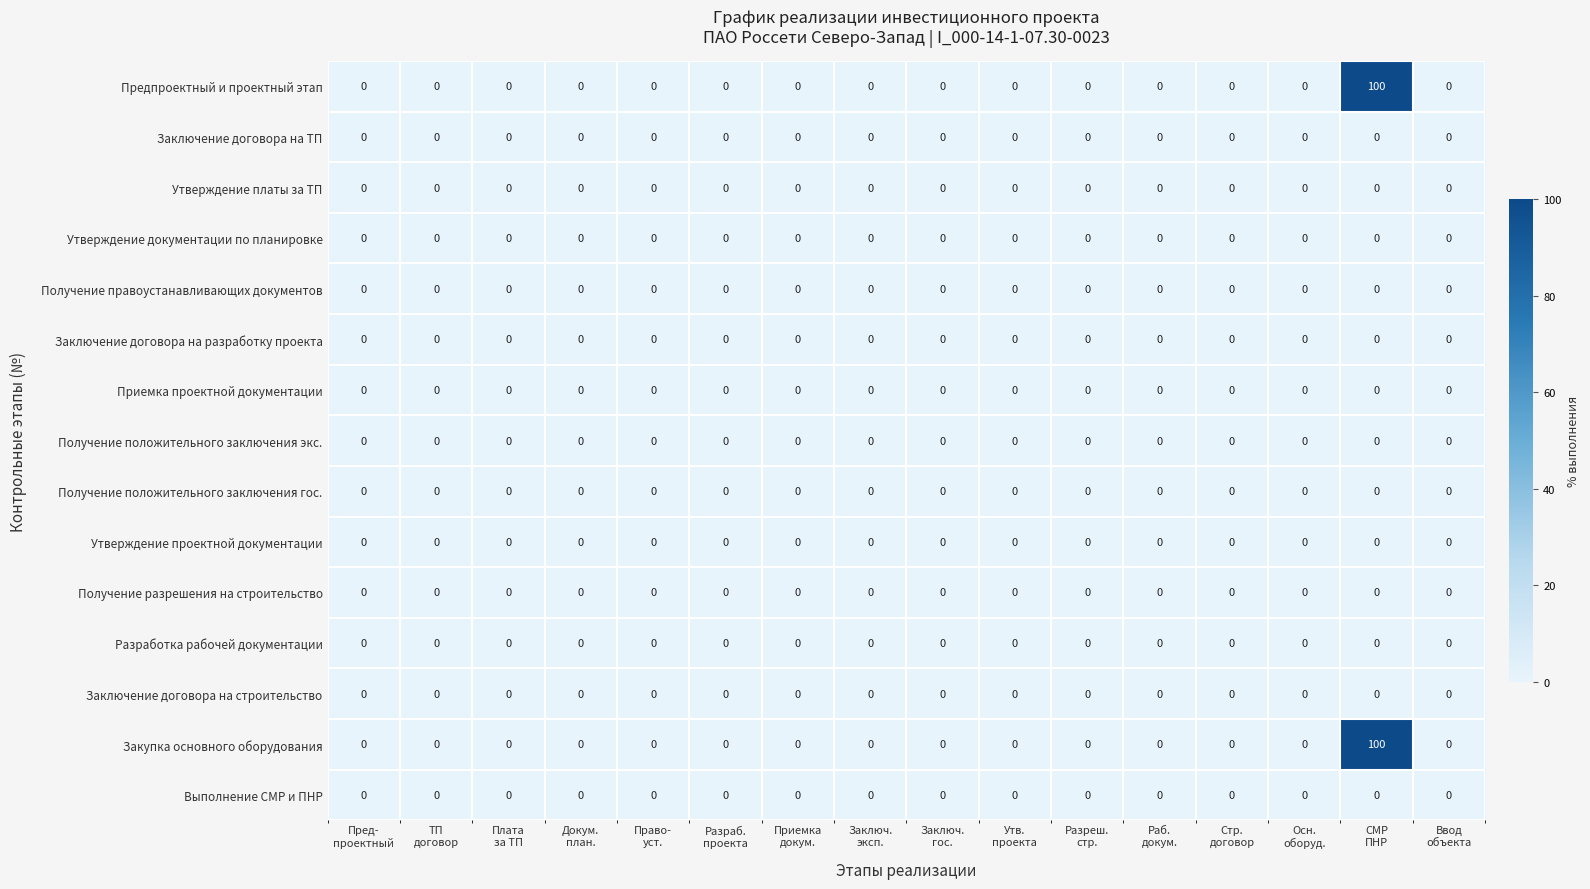

How many distinct data groups are displayed?

15